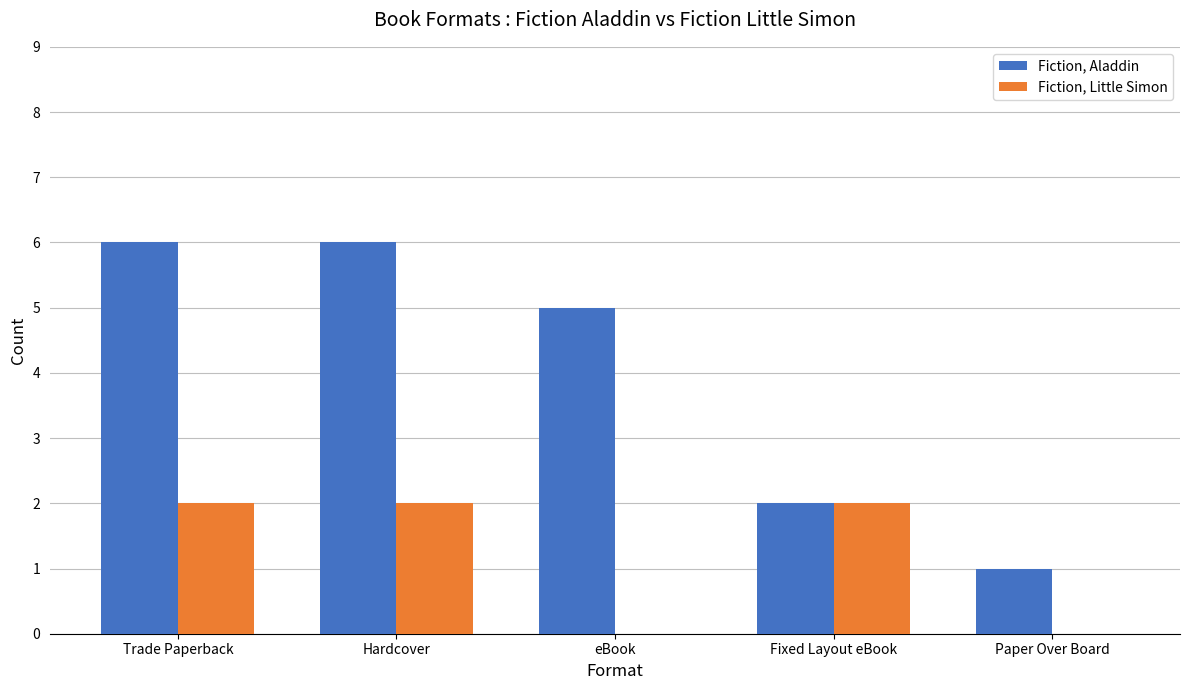

What is the maximum value shown in the chart?

6